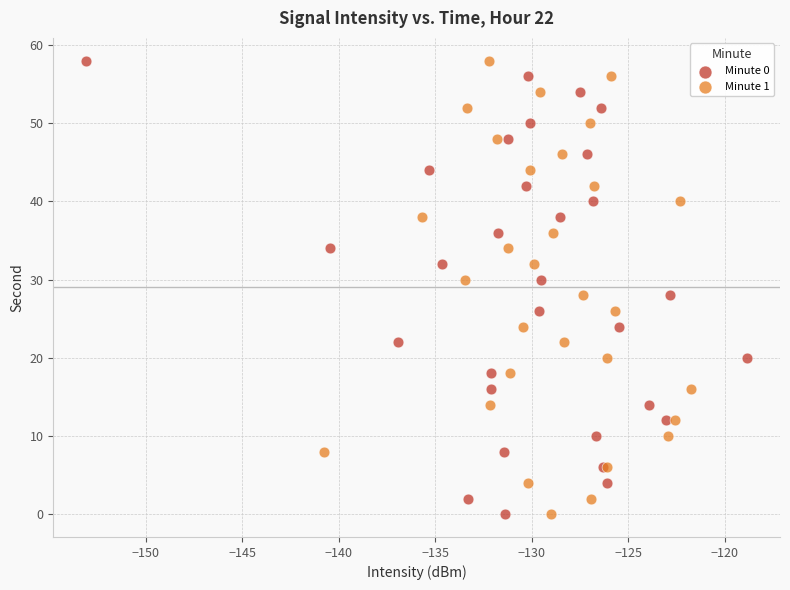

What are all the series names shown in the legend?

Minute 0, Minute 1